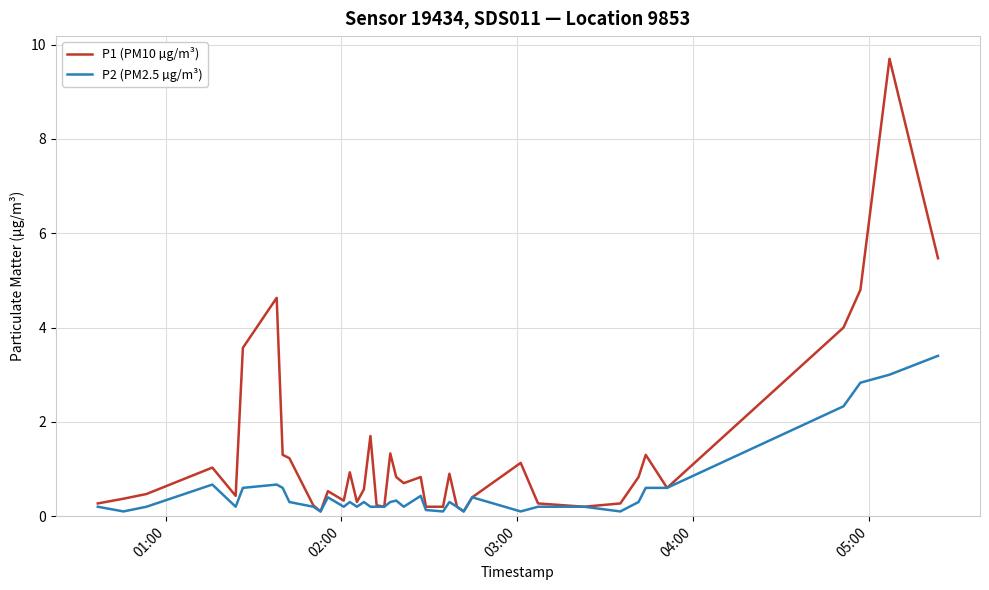

Which series has the largest range (max minus min)?

P1 (PM10 µg/m³)